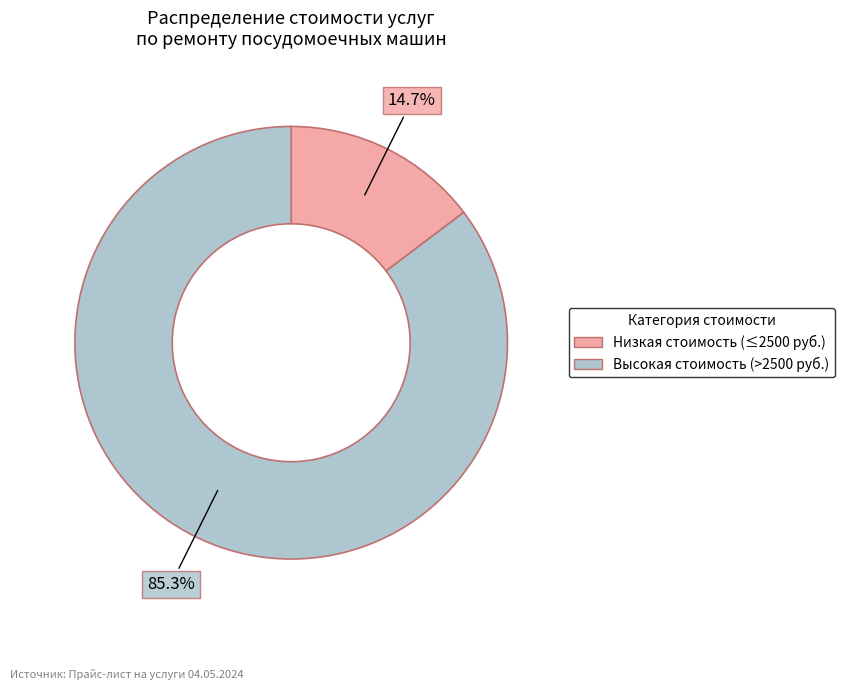

Count the number of slices in the pie.

2